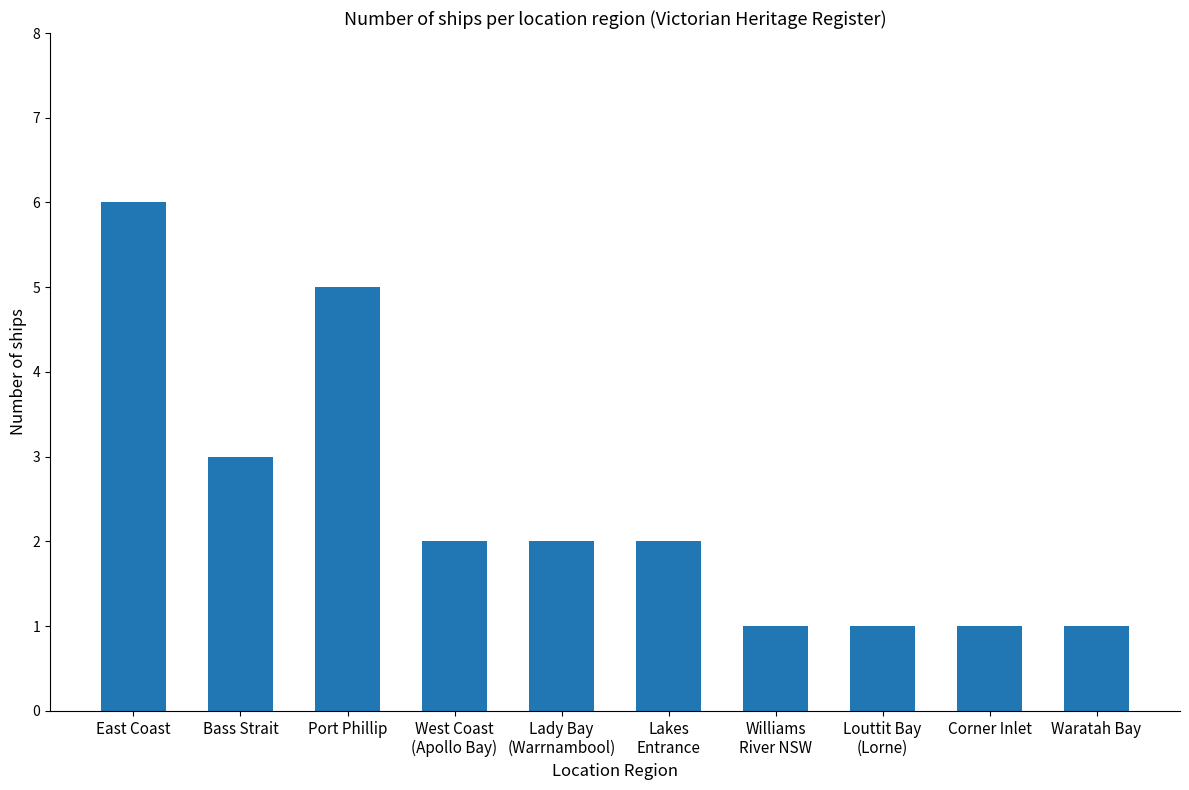

Approximately how many times larger is the value at East Coast compared to Corner Inlet?

6.0